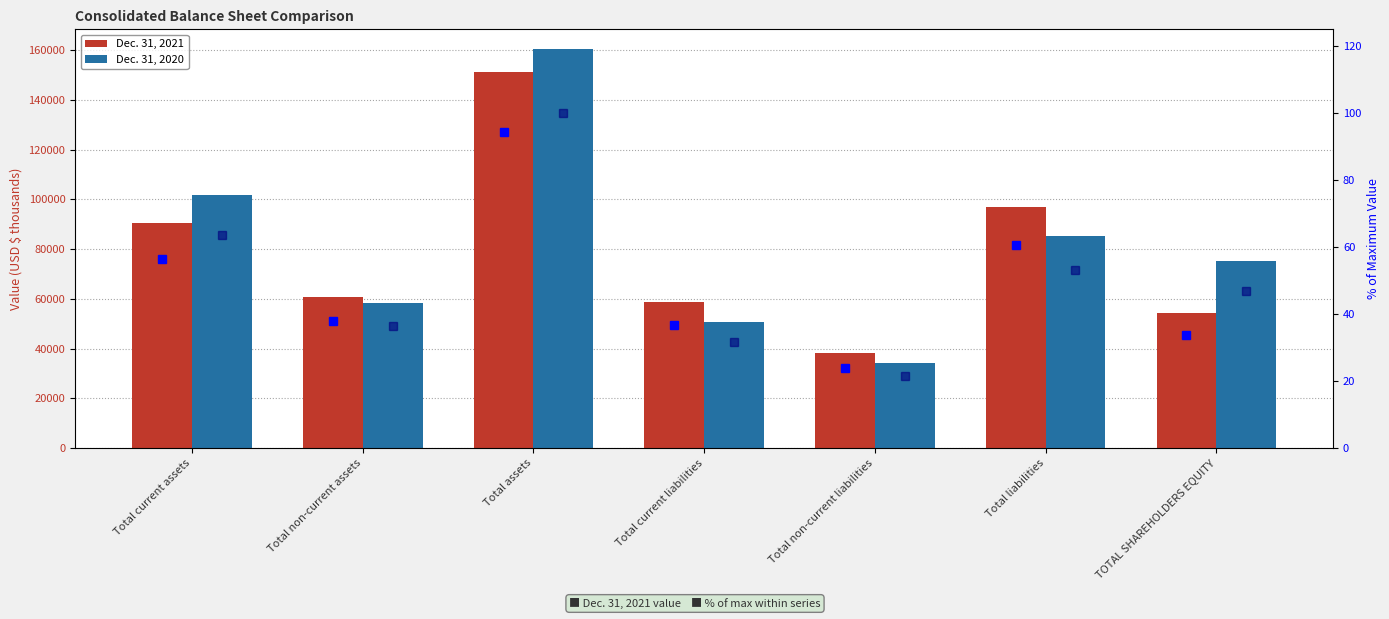

Reading left to right, what are all the values shown in this chart?

Dec. 31, 2021: 90537.0	60856.0	151393.0	58814.0	38258.0	97072.0	54321.0
Dec. 31, 2020: 101868.0	58483.0	160351.0	50835.0	34337.0	85172.0	75179.0
% of max (2021): 56.5	38.0	94.4	36.7	23.9	60.5	33.9
% of max (2020): 63.5	36.5	100.0	31.7	21.4	53.1	46.9